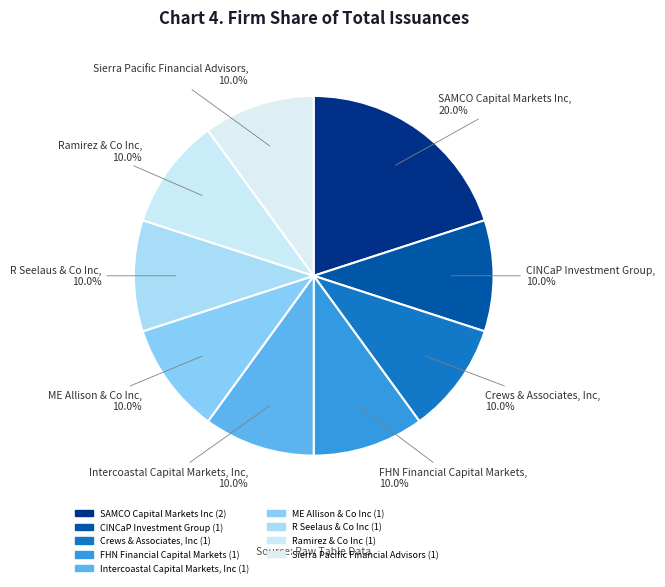

Count the number of slices in the pie.

9